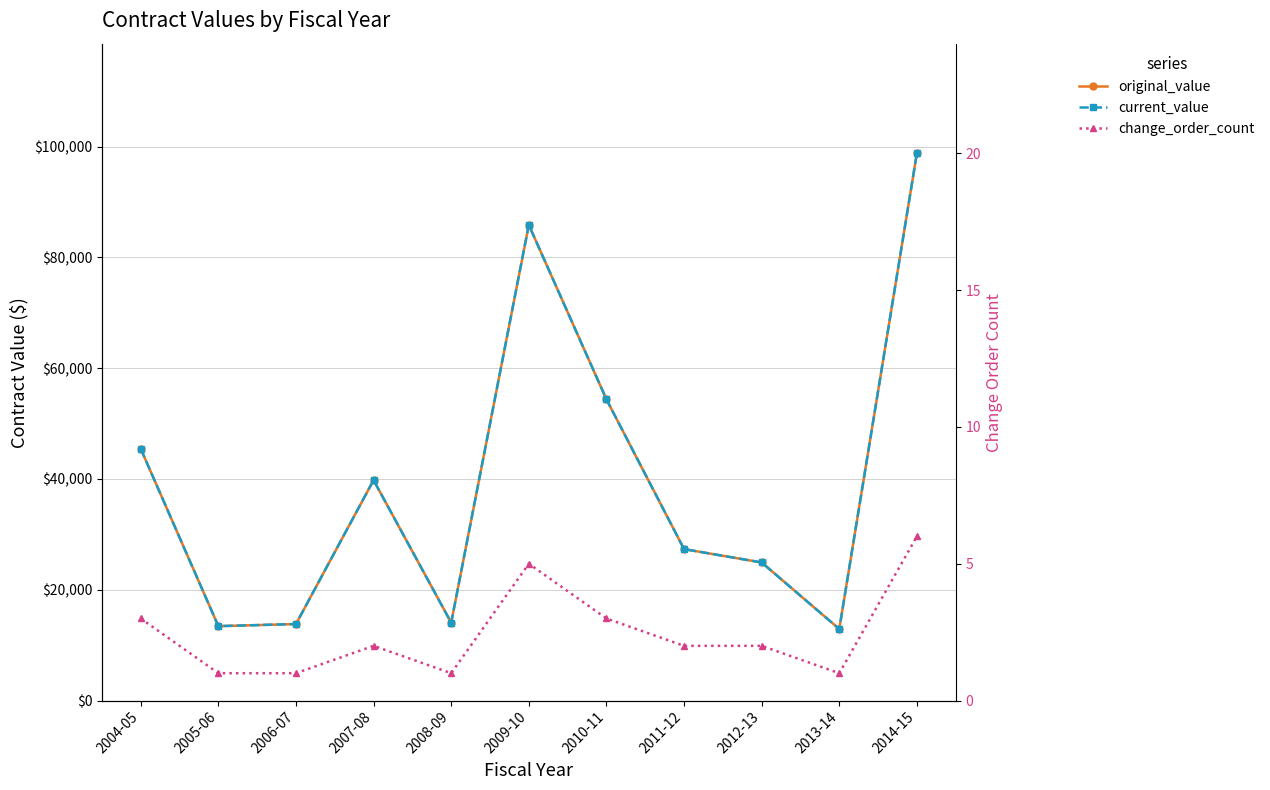

At which label is current_value closest to 55871?

2010-11